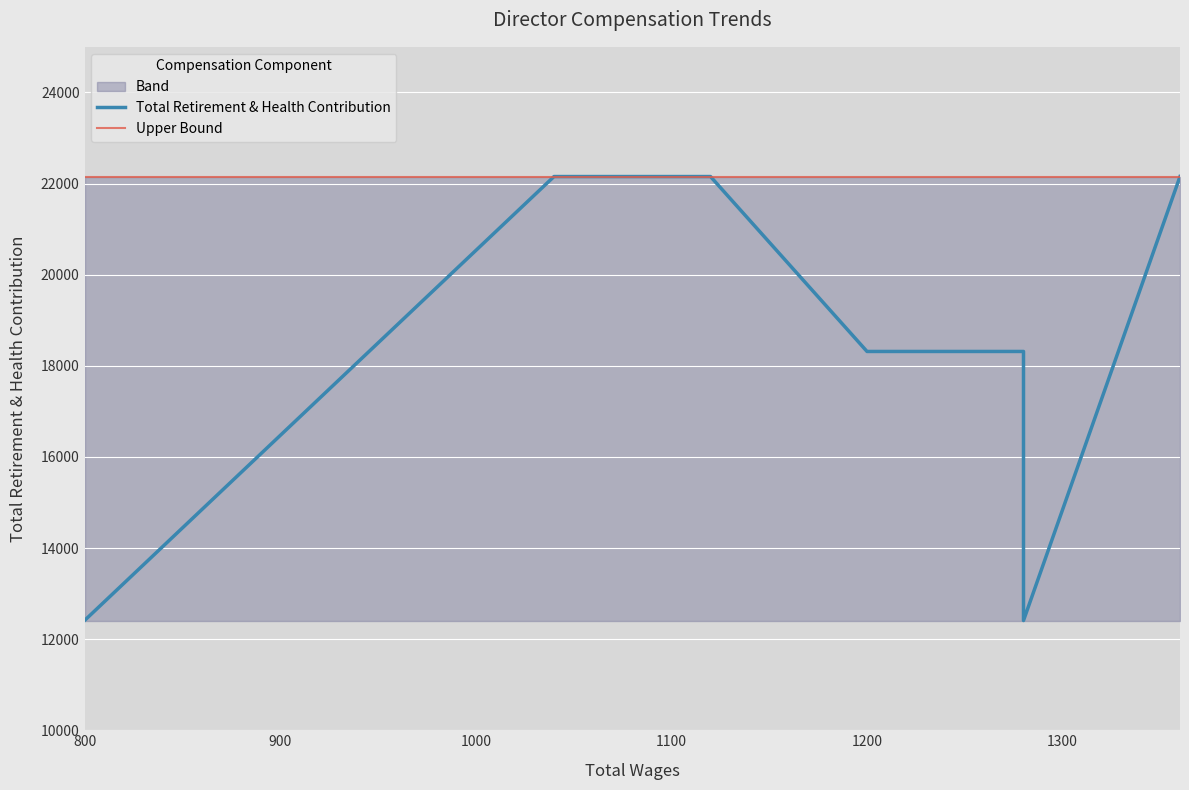

Which series has the largest total across all categories?

Upper Bound